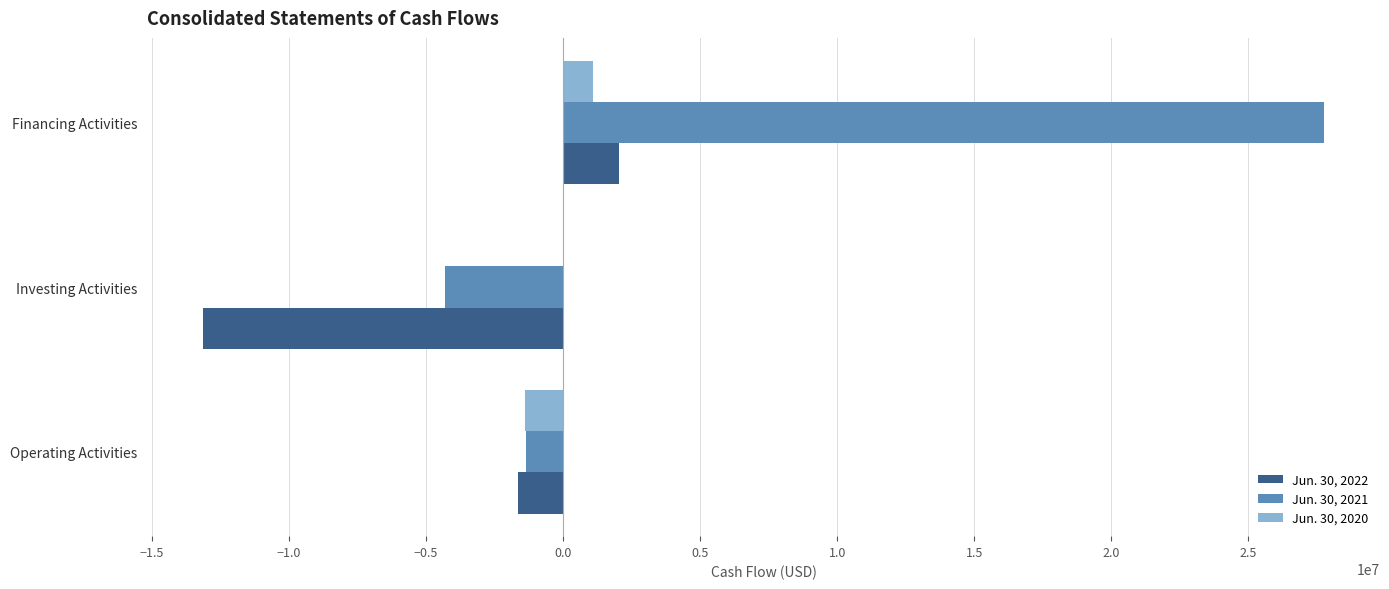

What is the total value across all series at Financing Activities?

30903858